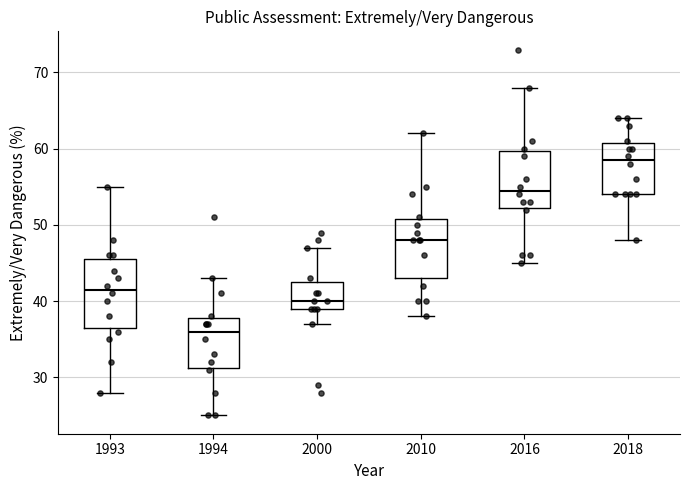

Reading left to right, transcribe this box plot: for each box, give where its median line is, the range the box spans, and where its two whiskers end, as read against the y-axis. The values are not printed on the chart, so give them approximately, as read against the axis.

1993: median 42, box 37 to 46, whiskers 28 to 55
1994: median 36, box 31 to 38, whiskers 25 to 43
2000: median 40, box 39 to 43, whiskers 37 to 47
2010: median 48, box 43 to 51, whiskers 38 to 62
2016: median 55, box 52 to 60, whiskers 45 to 68
2018: median 59, box 54 to 61, whiskers 48 to 64